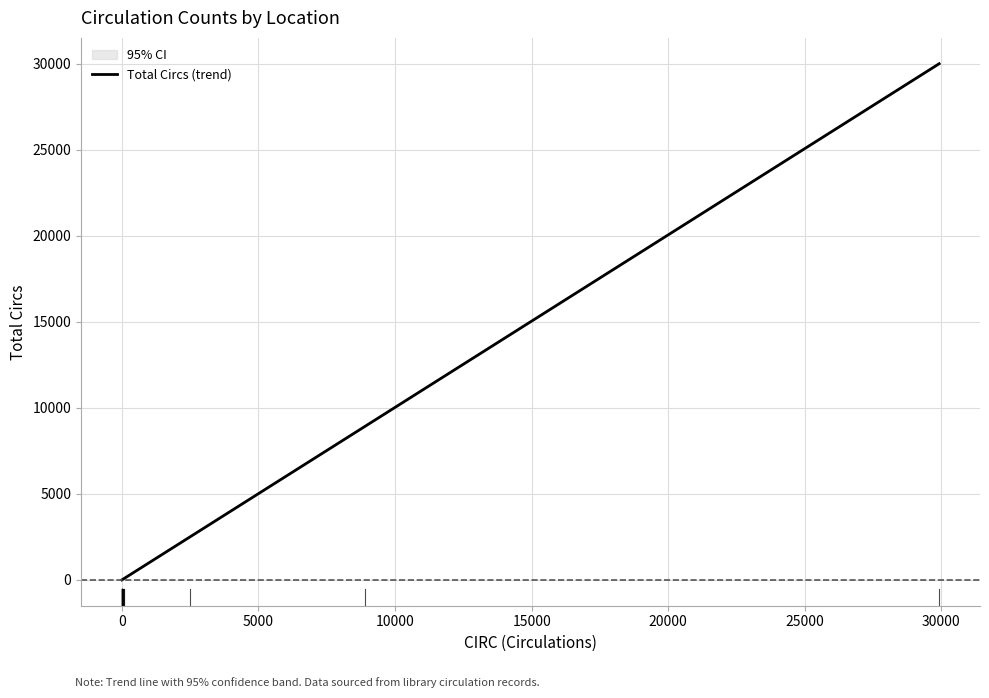

What is the difference between the second highest and minimum values in the Total series?

8924